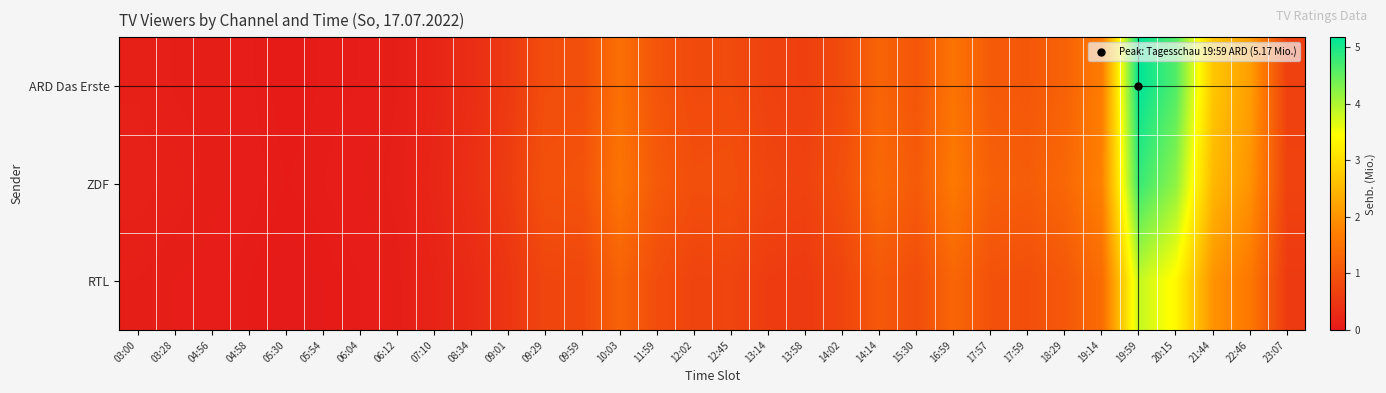

Which series has the widest spread of values?

ARD Das Erste